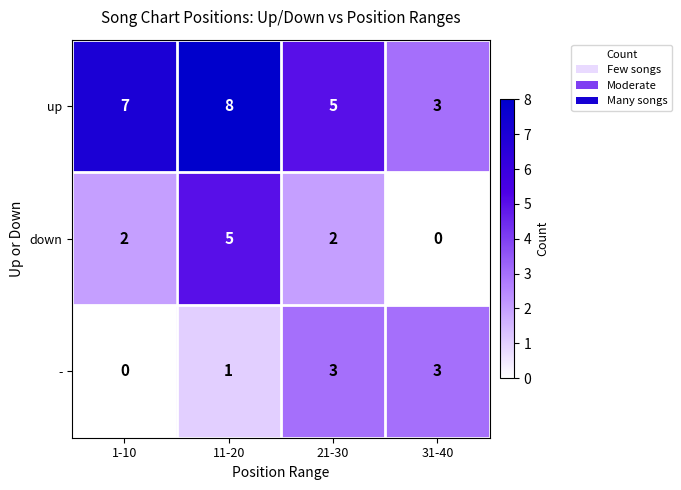

Between 1-10 and 31-40, which series saw the biggest shift?

up